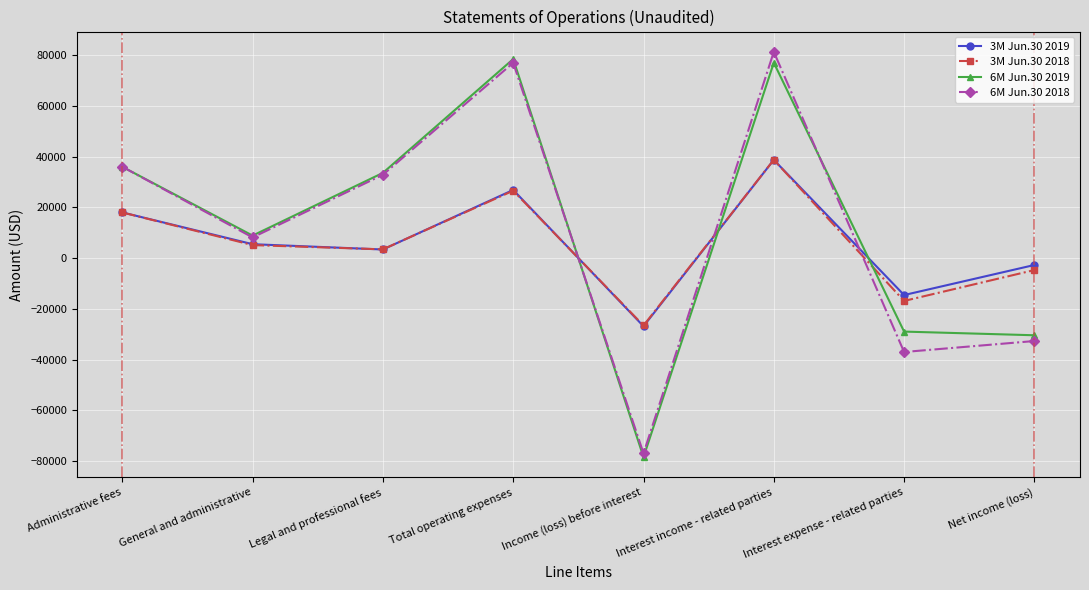

How many negative values does the 3M Jun.30 2018 series have?

3